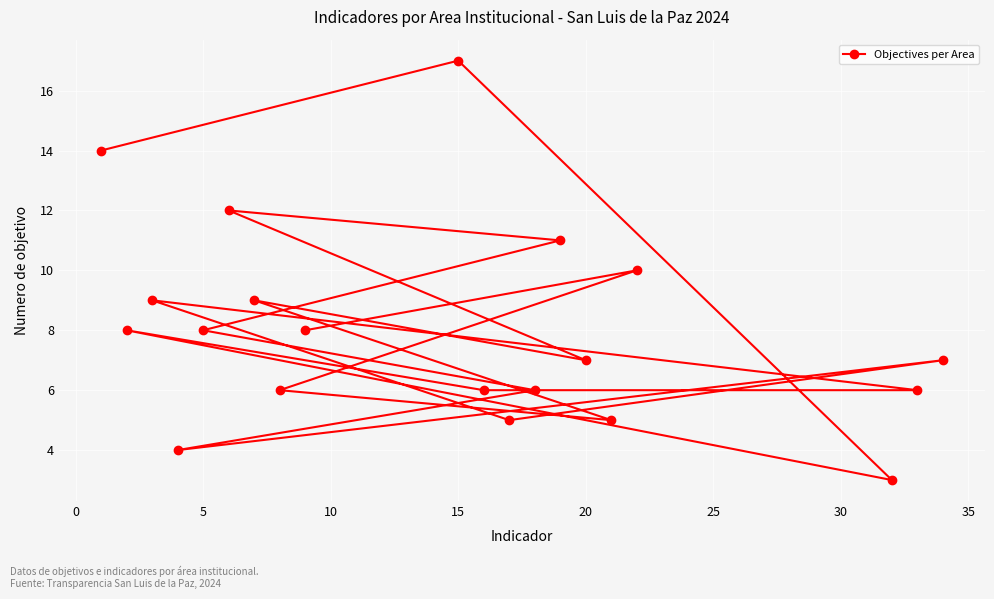

What is the difference between the maximum and minimum values?

14